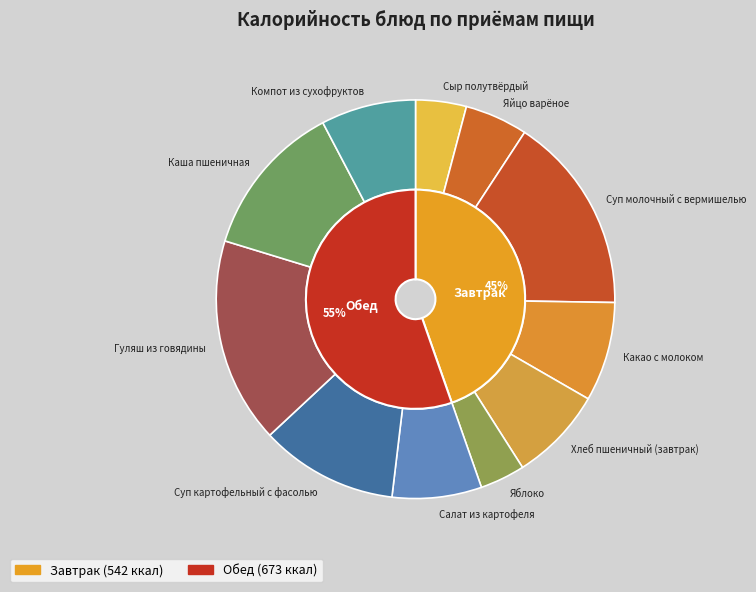

Combined, do Какао с молоком and Яйцо варёное account for over 50%?

No